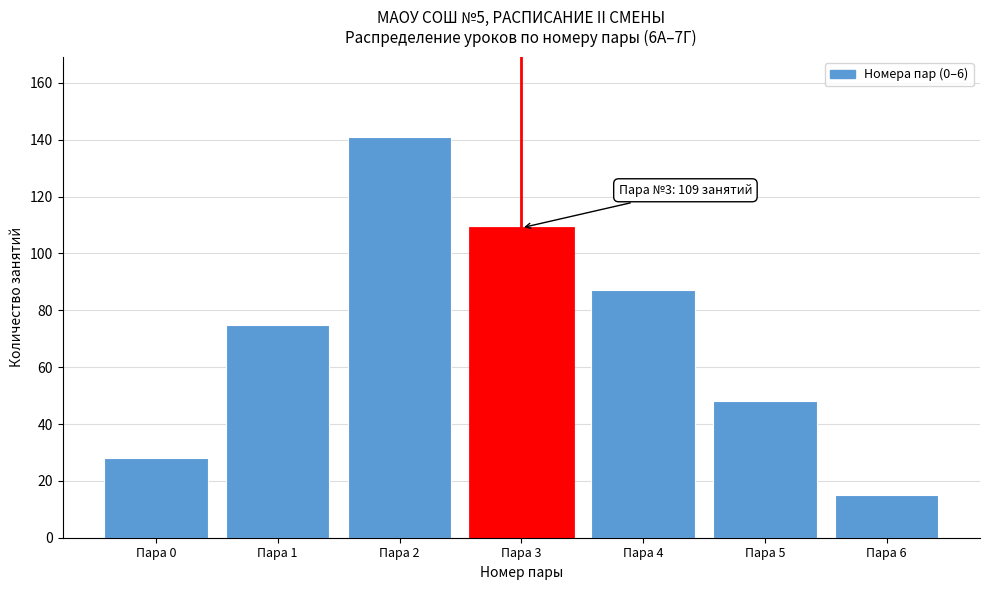

Reading left to right, list all the values displayed in this chart.

28	75	141	109	87	48	15